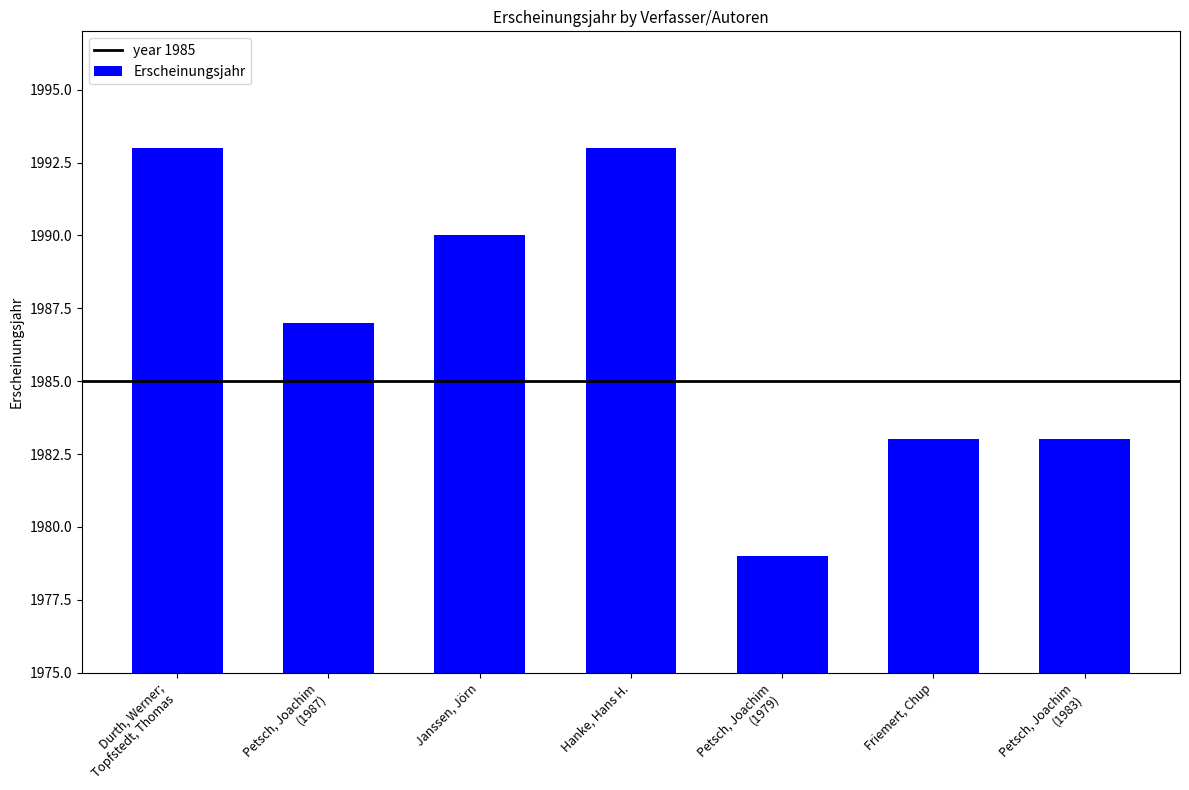

What is the sum of the values at Janssen, Jörn and Durth, Werner;
Topfstedt, Thomas?

3983